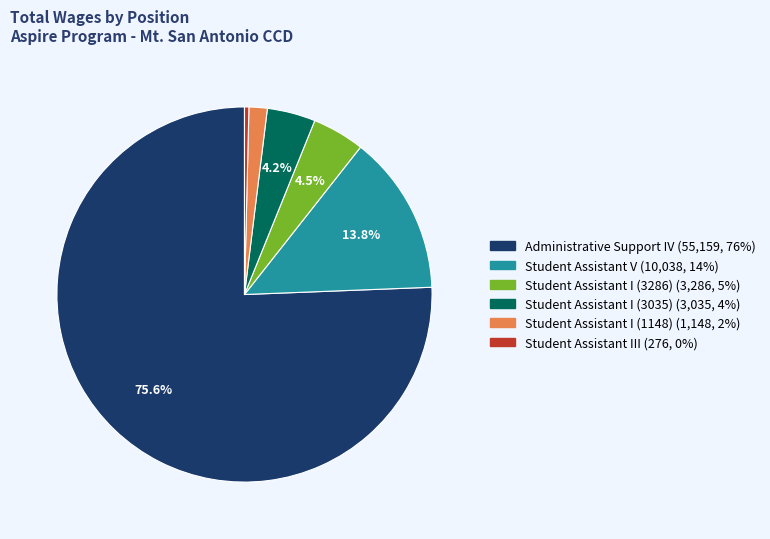

How many segments does this pie chart have?

6